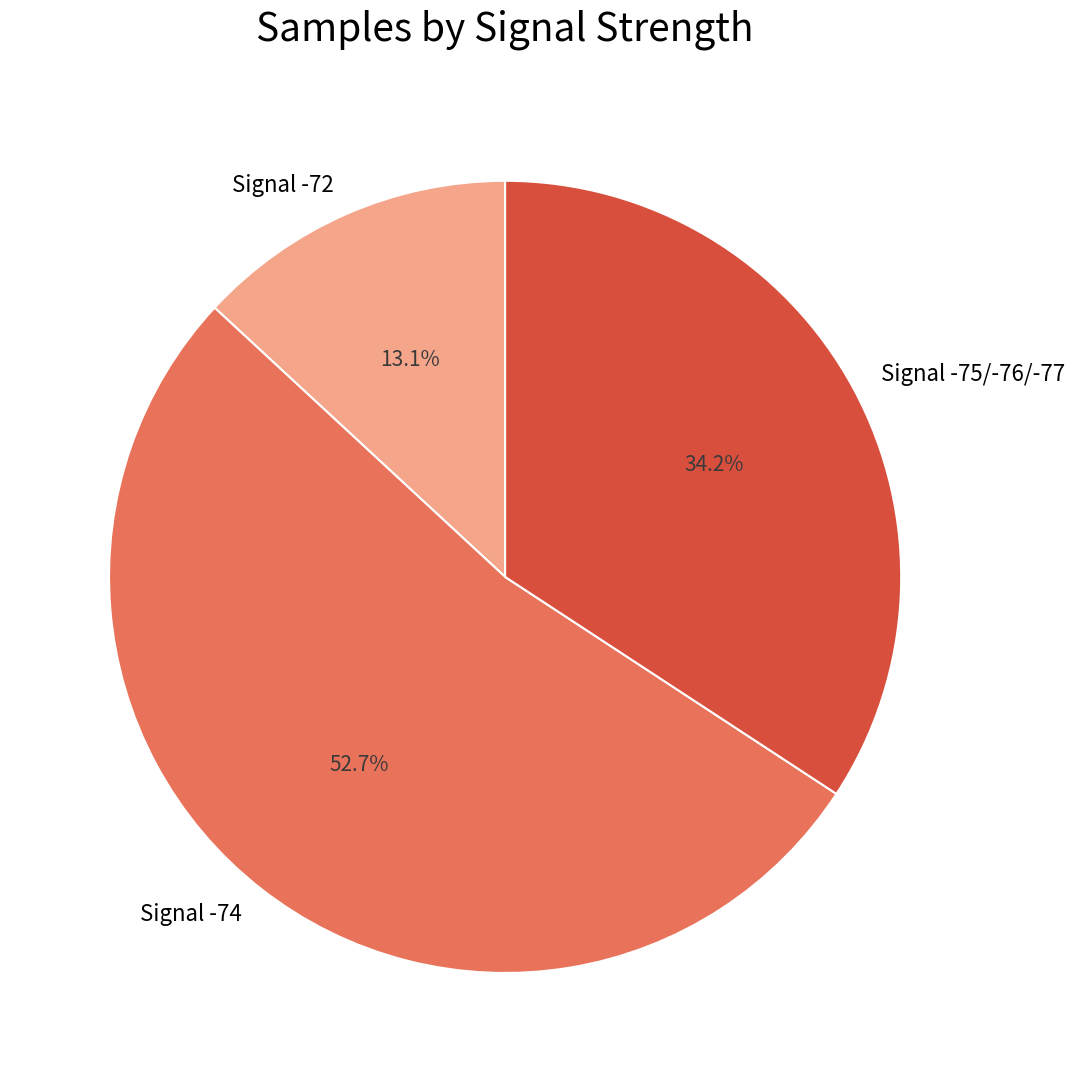

Does Signal -72 account for over 50% of the chart?

No